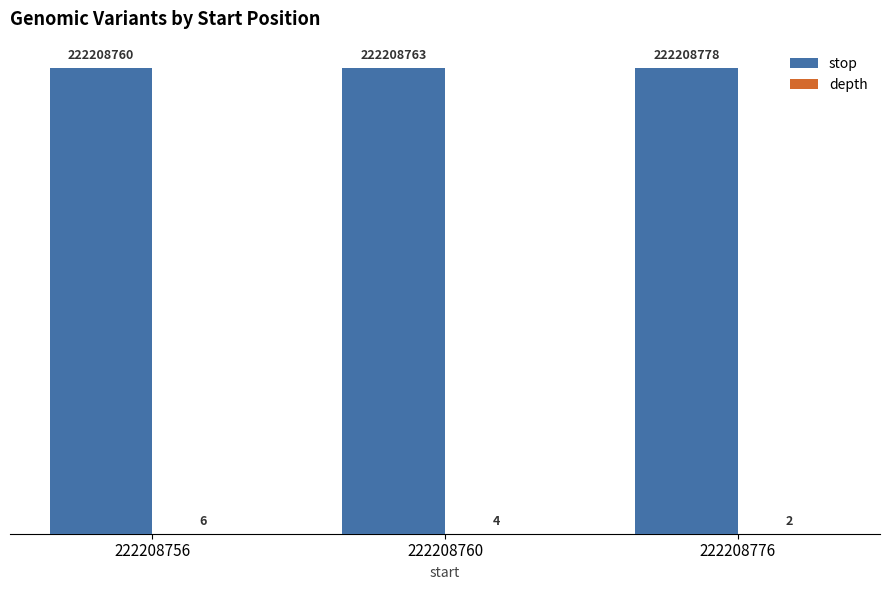

Are the bars grouped side by side (vs. stacked)?

Yes